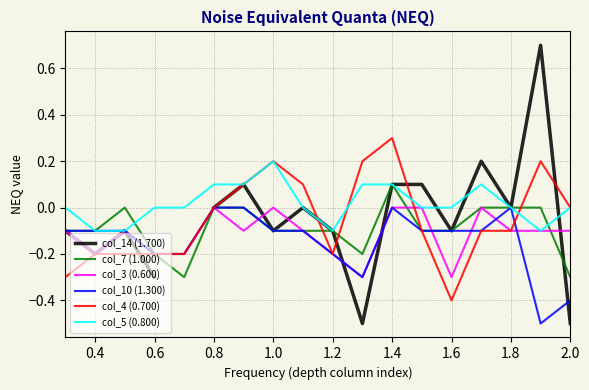

What is the minimum value for col_4 (0.700)?

-0.4